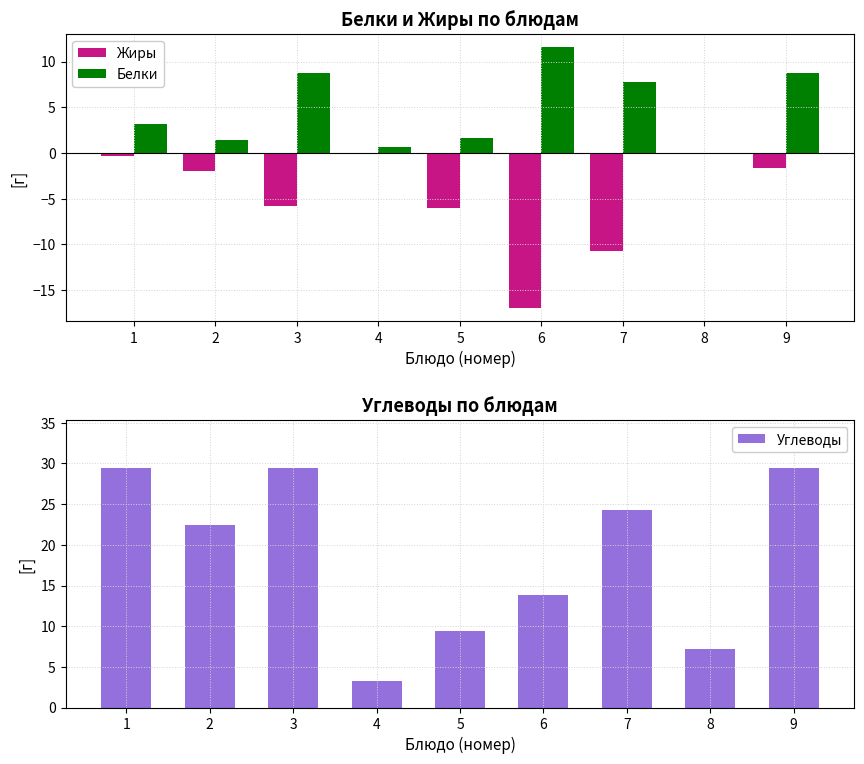

What is the minimum value shown in the chart?

-17.0